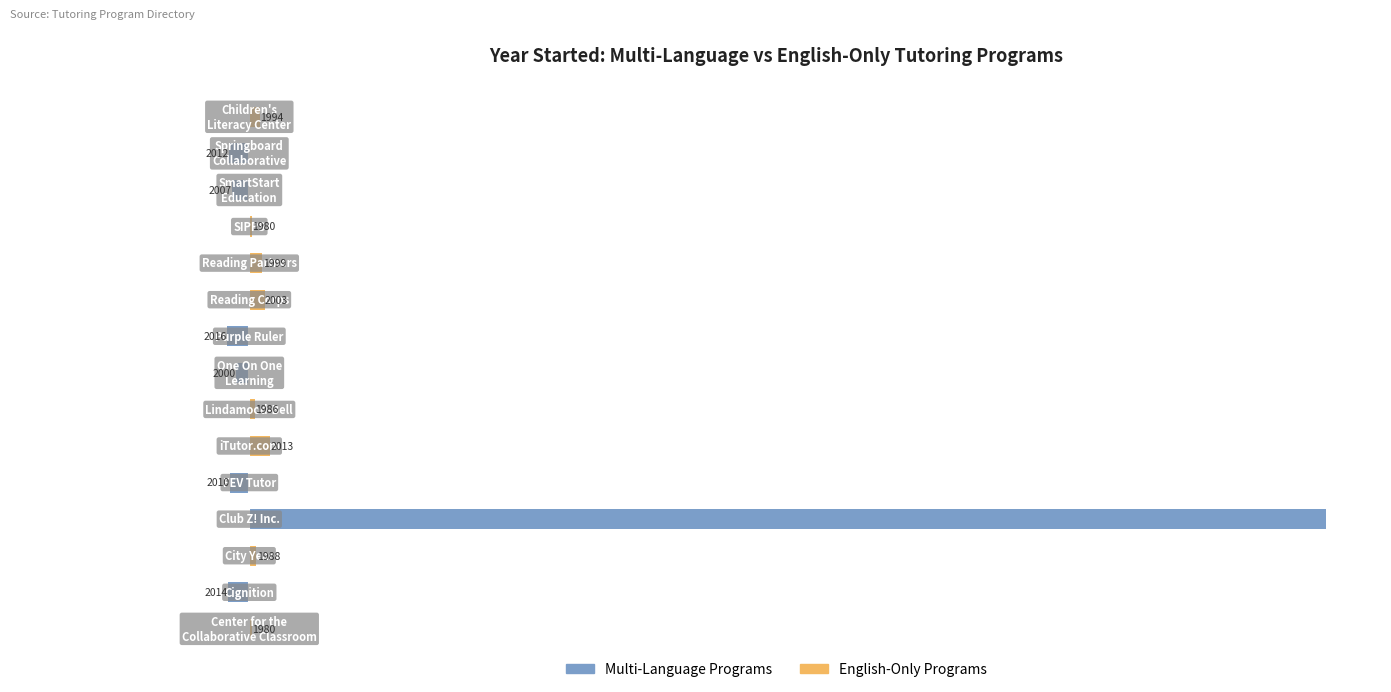

What is the value of the Multi-Language Programs bar at the 9th from the left?

-41